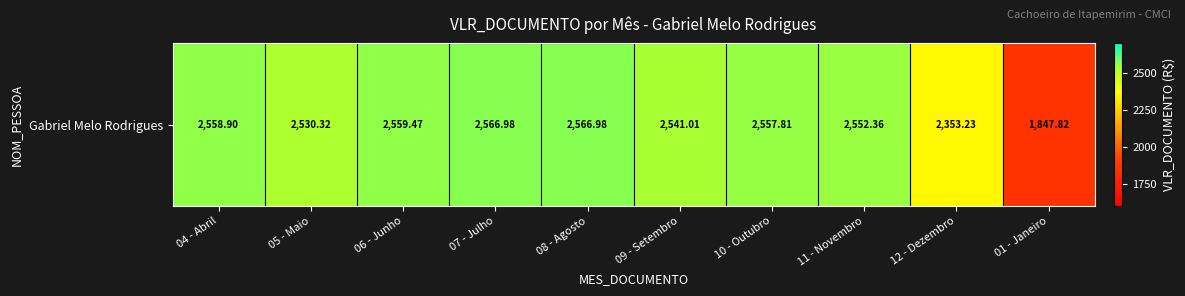

List the labels in order of value, smallest first.

01 - Janeiro, 12 - Dezembro, 05 - Maio, 09 - Setembro, 11 - Novembro, 10 - Outubro, 04 - Abril, 06 - Junho, 07 - Julho, 08 - Agosto